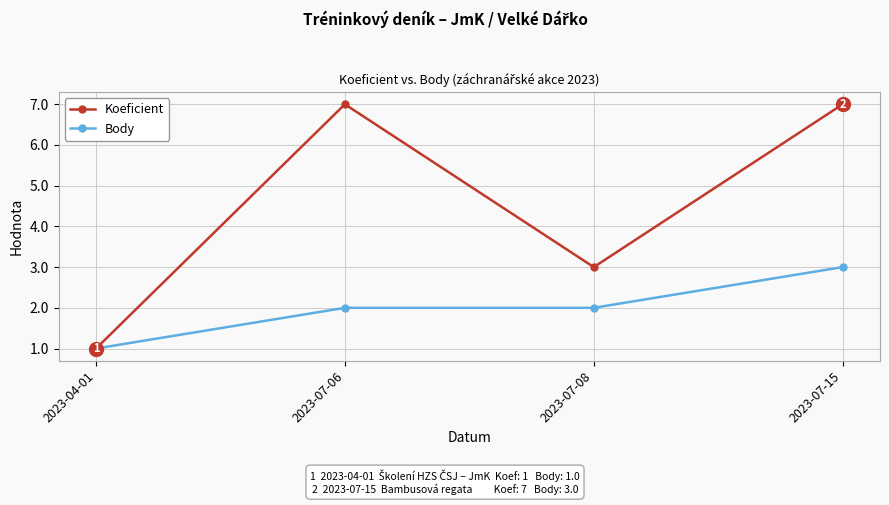

At which category is the sum across all series the highest?

2023-07-15